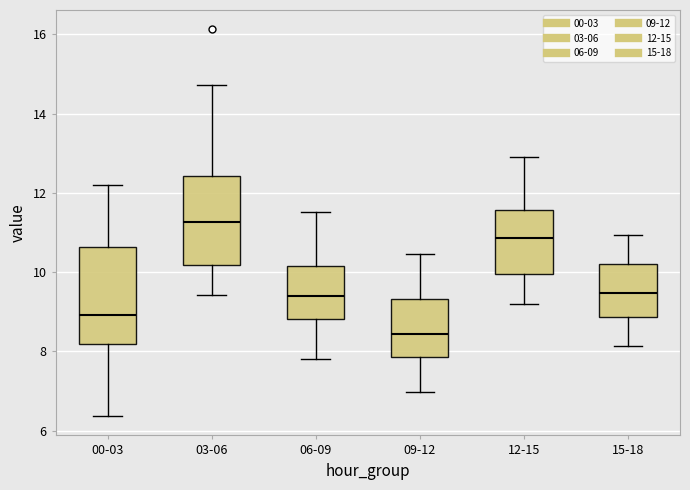

Reading left to right, read every box against the y-axis: the position of its median line, the range the box covers, and the ends of its whiskers. The values are not printed on the chart, so give them approximately, as read against the axis.

00-03: median 9.0, box 8.2 to 10.6, whiskers 6.4 to 12.2
03-06: median 11.2, box 10.2 to 12.4, whiskers 9.4 to 14.8
06-09: median 9.4, box 8.8 to 10.2, whiskers 7.8 to 11.6
09-12: median 8.4, box 7.8 to 9.4, whiskers 7.0 to 10.4
12-15: median 10.8, box 10.0 to 11.6, whiskers 9.2 to 13.0
15-18: median 9.4, box 8.8 to 10.2, whiskers 8.2 to 11.0